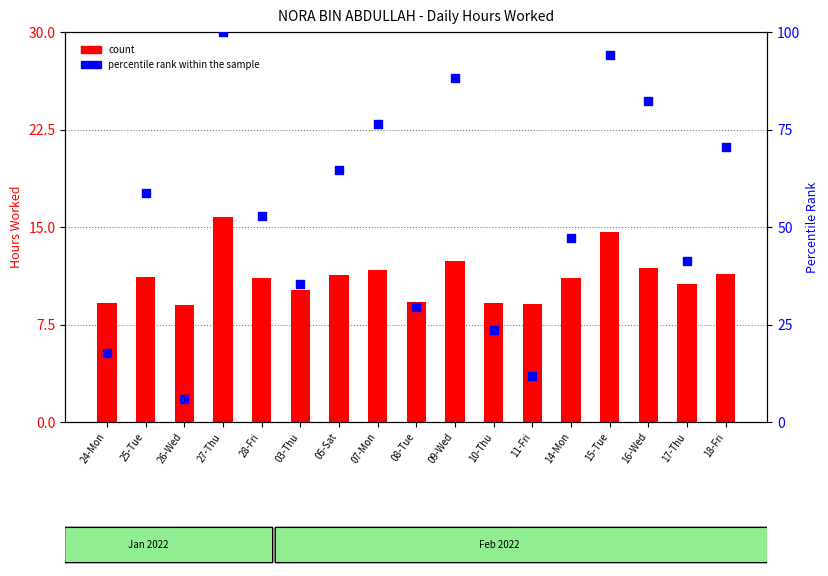

Which series contains the lowest Y value?

percentile rank within the sample